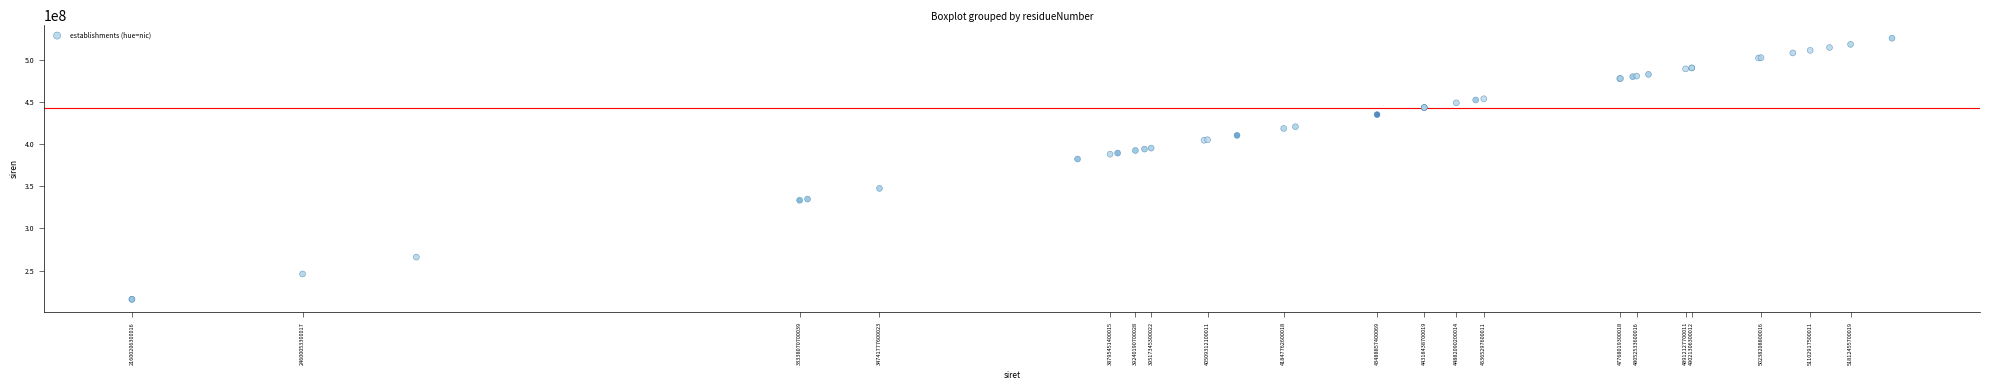

What Y value in the scatter plot is closest to 370705094?

382235406